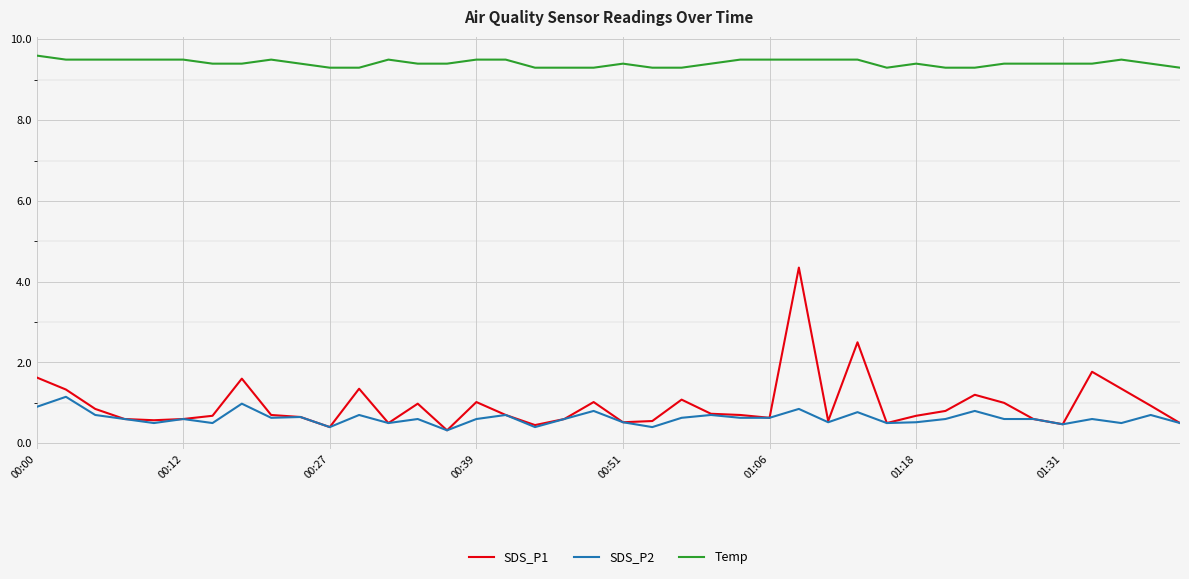

Which series has the largest total across all categories?

Temp